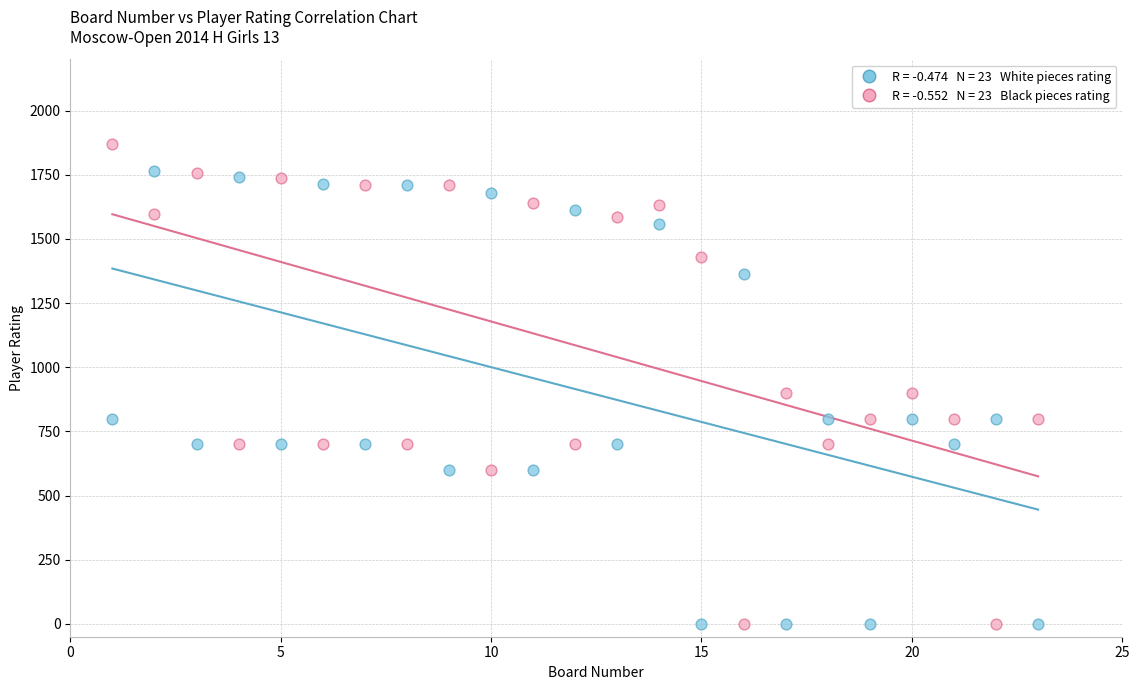

Across all data points, what is the range of X values (max minus min)?

22